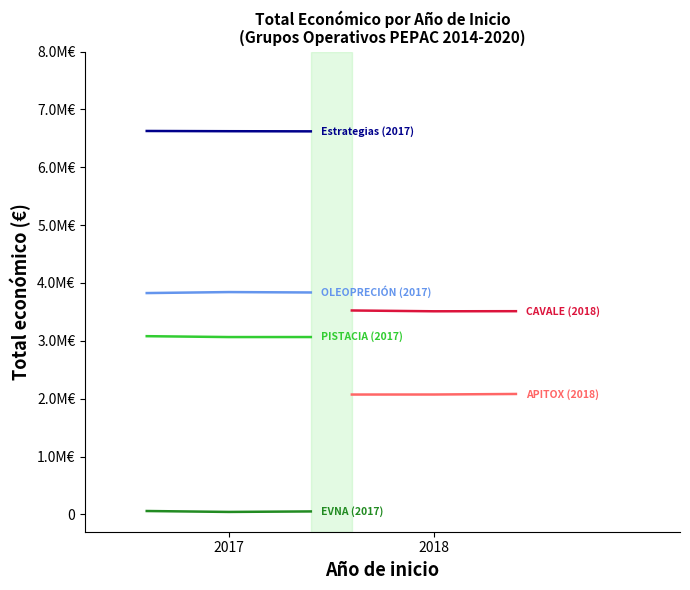

The value of APITOX (2018) at 2017 is 870450.7. True or false?

False